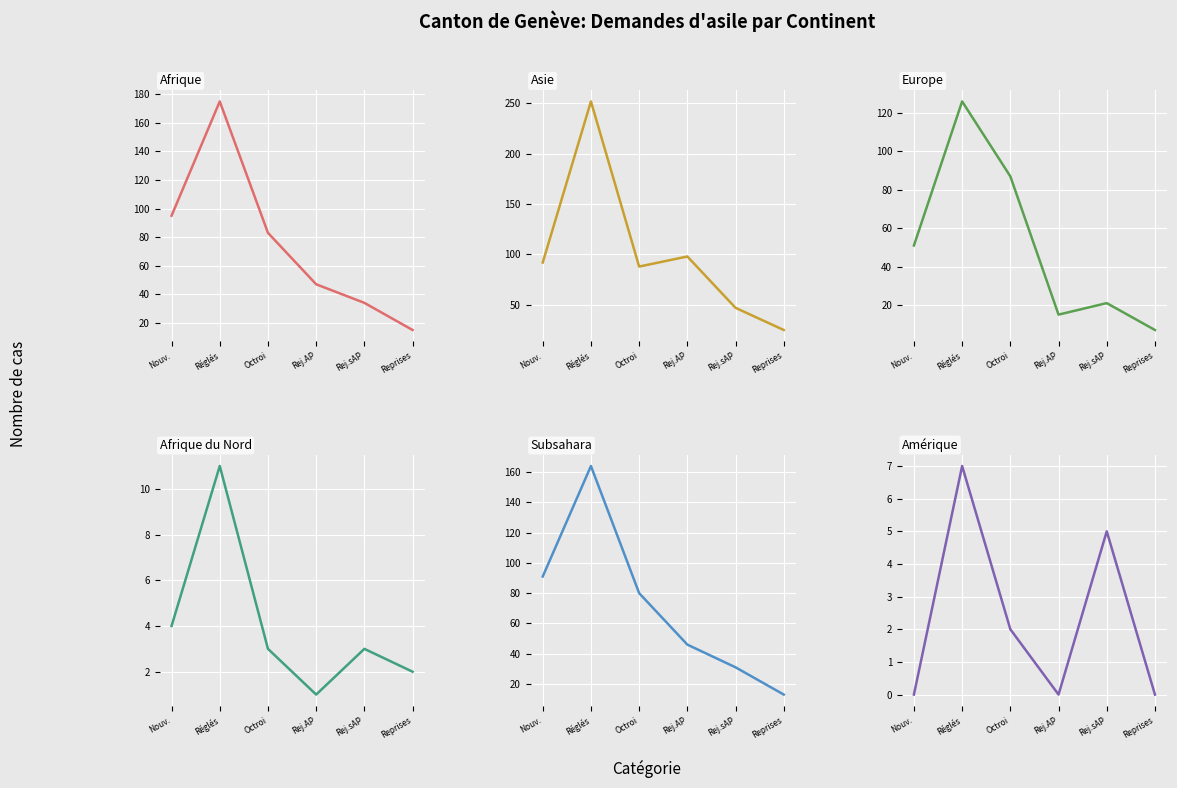

Where does the Europe series first go above 51?

Réglés